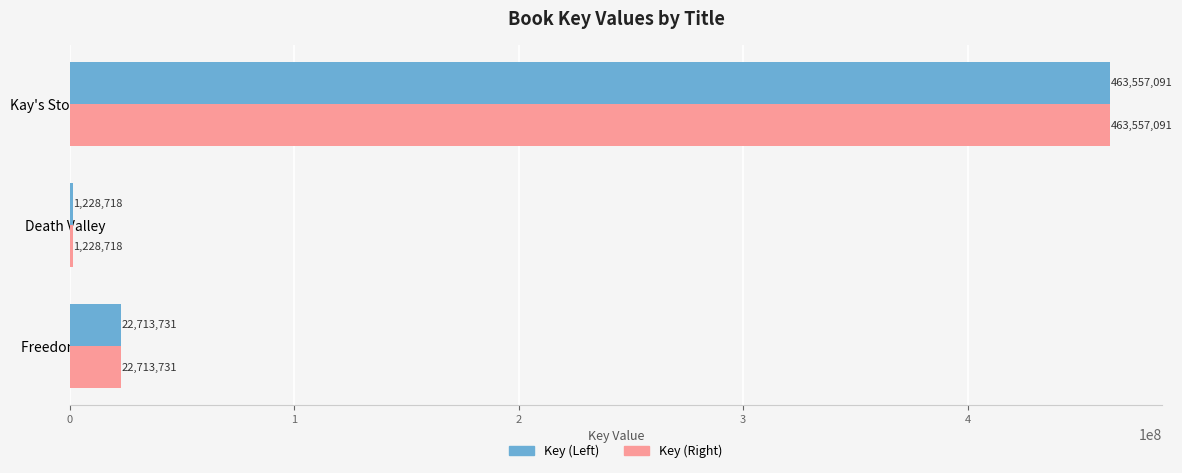

What is the maximum value shown in the chart?

463557091